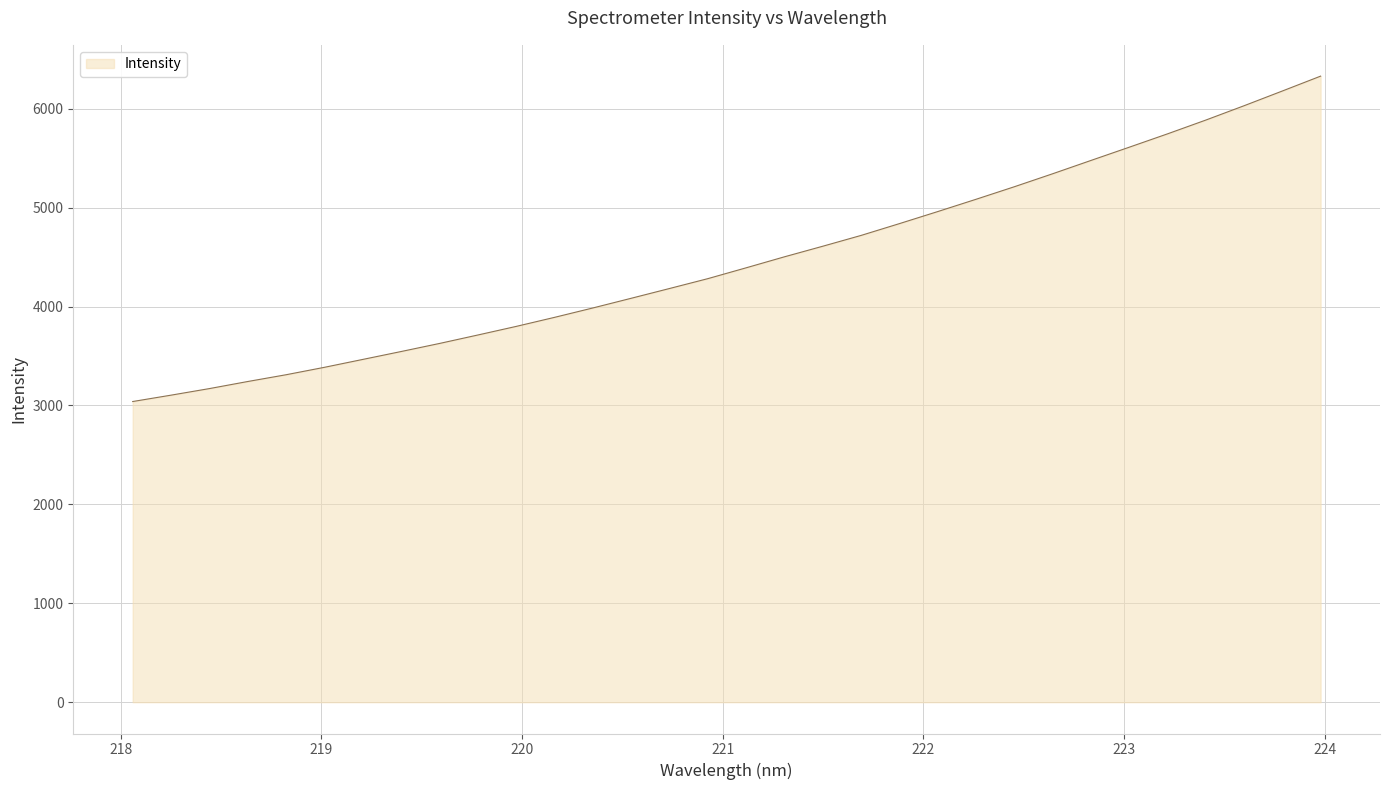

What is the difference between the maximum and minimum values?

3290.0